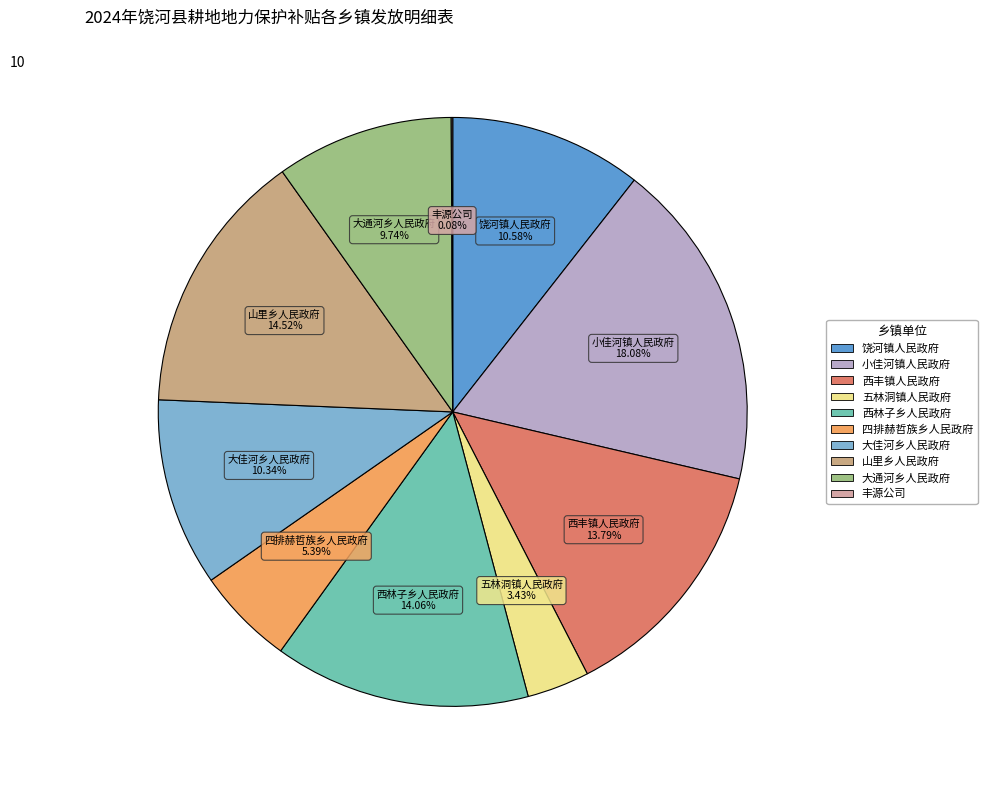

Is there a majority slice in this chart?

No